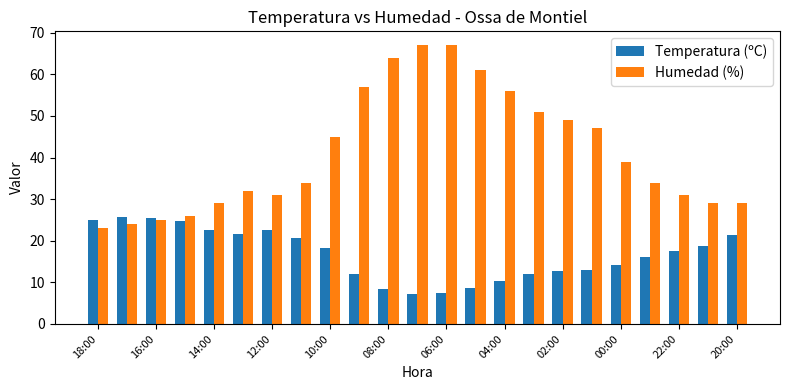

Count the number of categories in the chart.

23